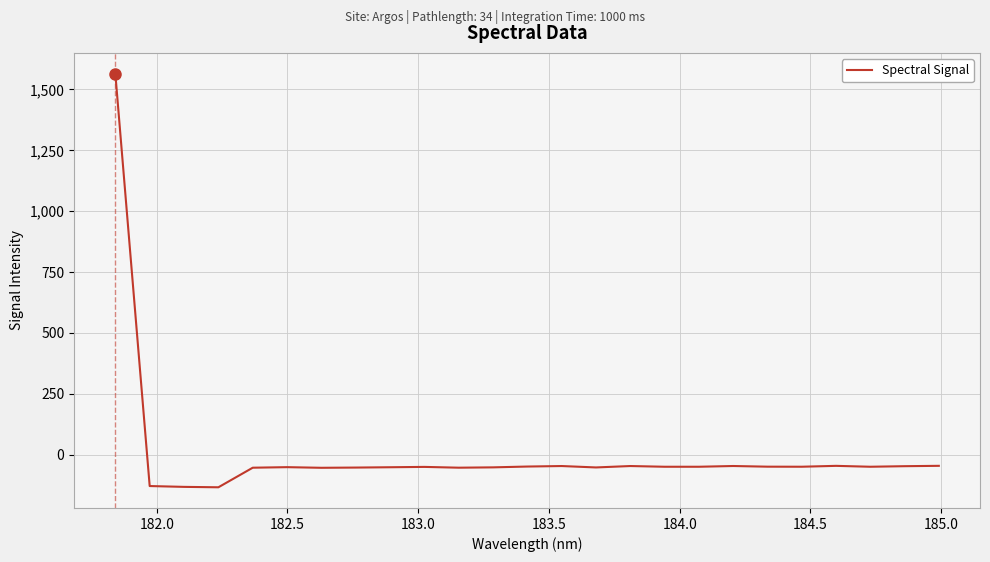

What is the minimum value shown in the chart?

-133.7